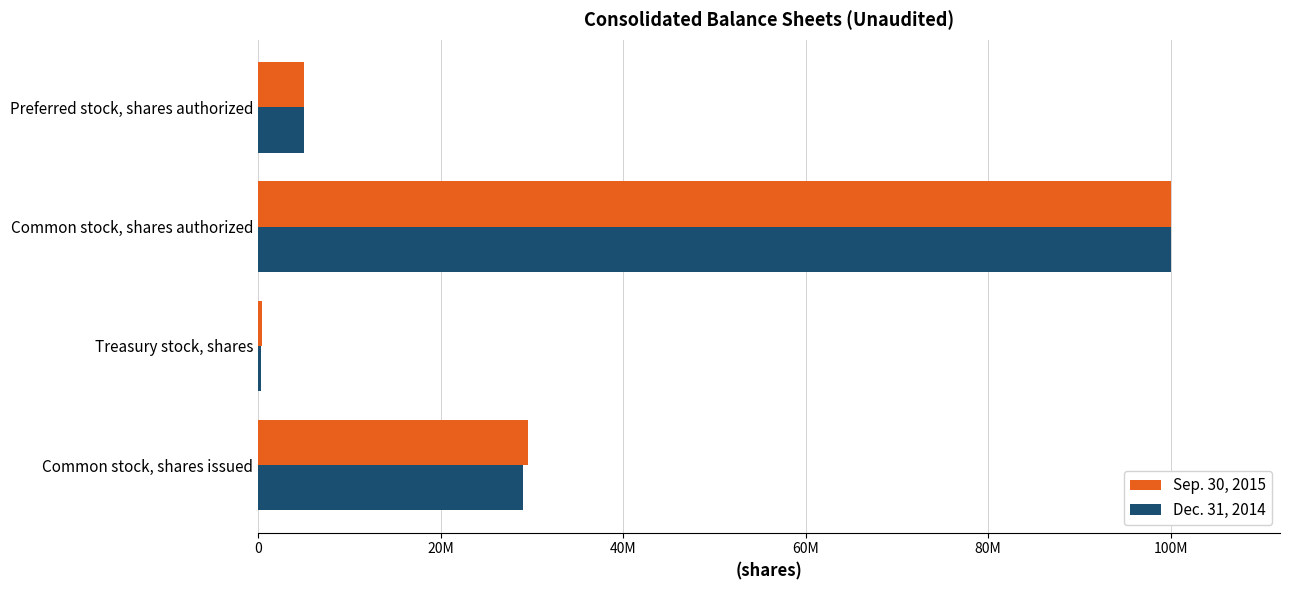

What position from the left is Preferred stock, shares authorized?

4